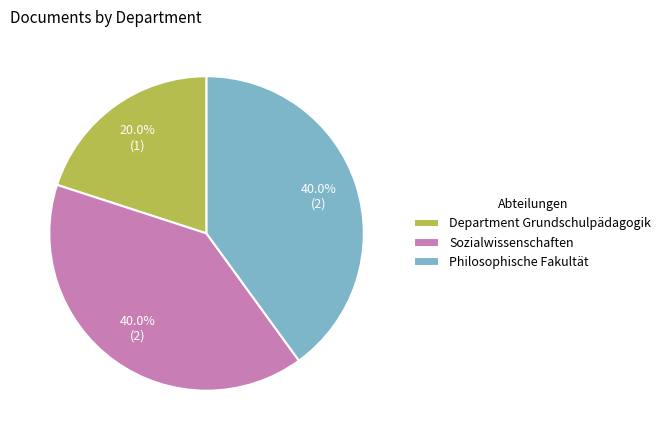

What percentage is NOT represented by Philosophische Fakultät?

60.0%